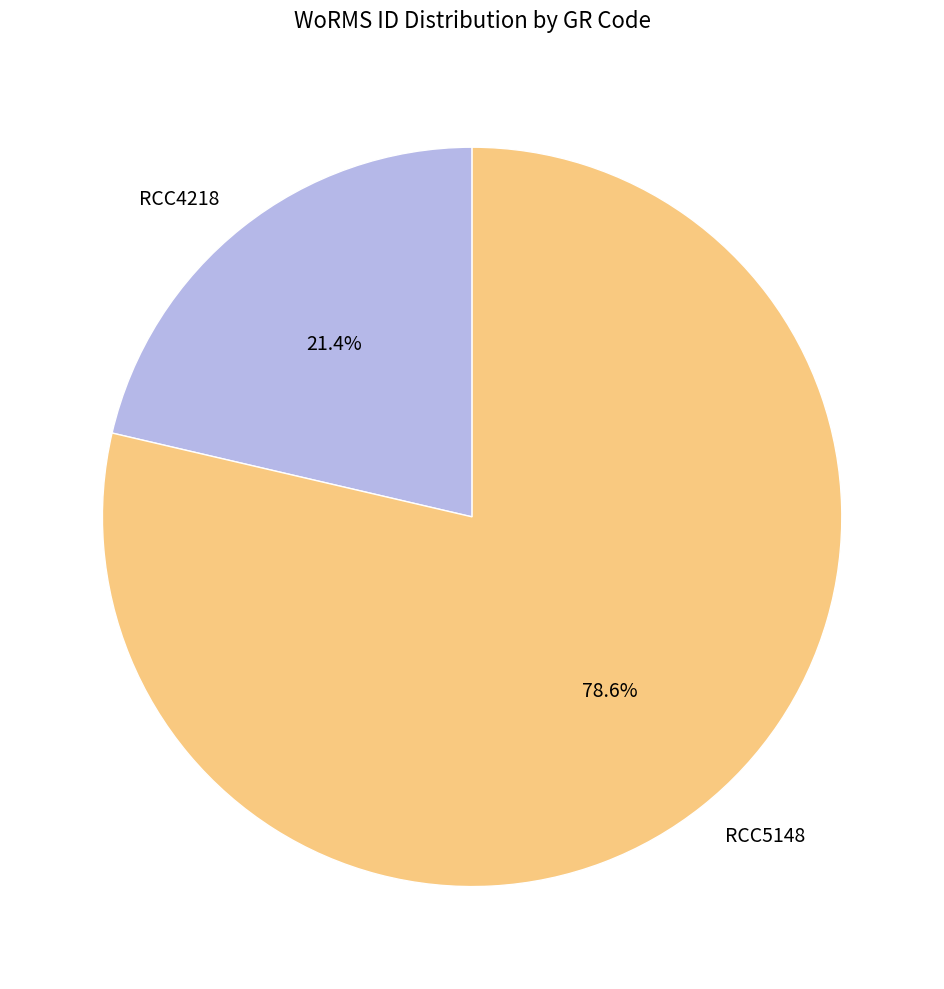

Is there any slice that represents more than half of the pie?

Yes